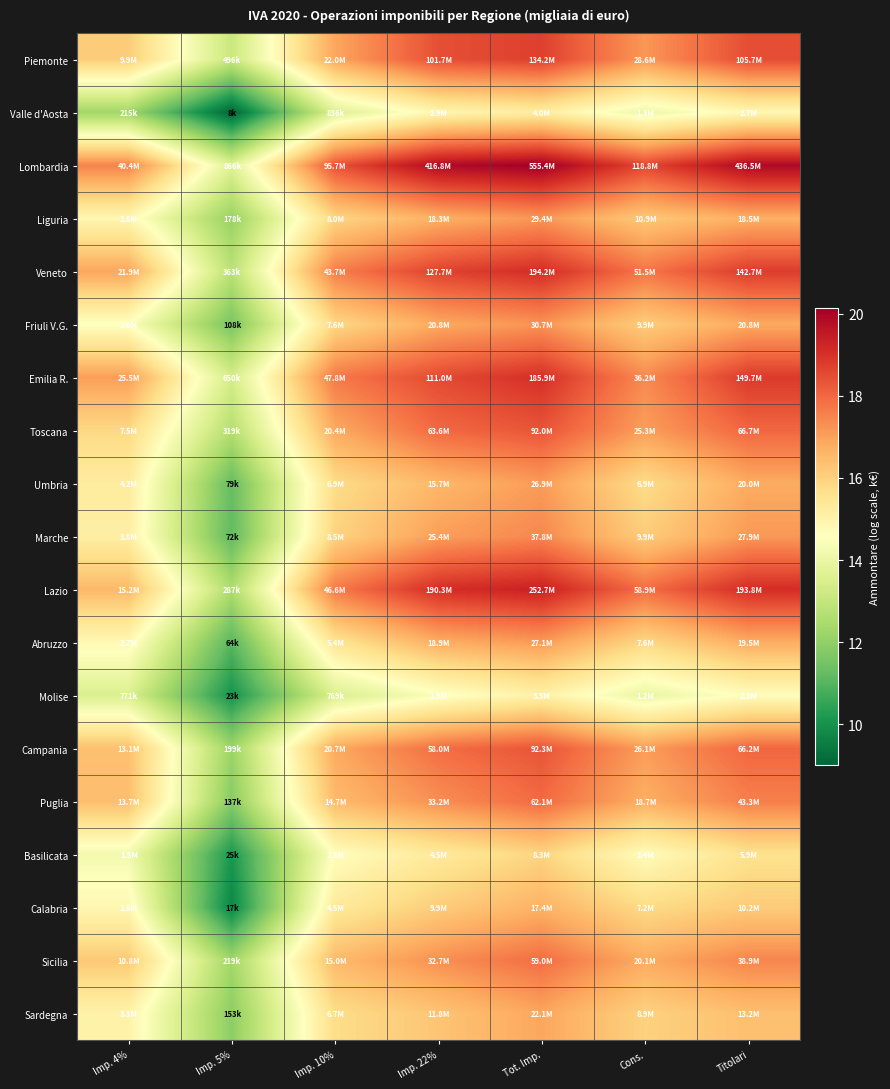

At Titolari, list the series in order from smallest to largest.

Molise, Valle d'Aosta, Basilicata, Calabria, Sardegna, Liguria, Abruzzo, Umbria, Friuli V.G., Marche, Sicilia, Puglia, Campania, Toscana, Piemonte, Veneto, Emilia R., Lazio, Lombardia